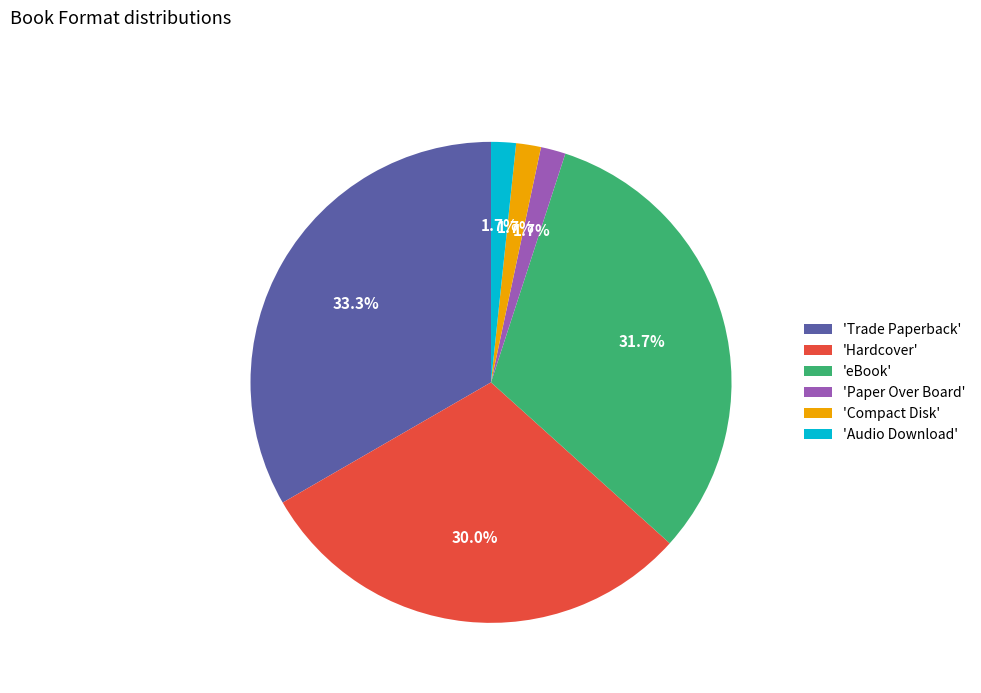

Which category has the biggest portion of the pie?

'Trade Paperback'